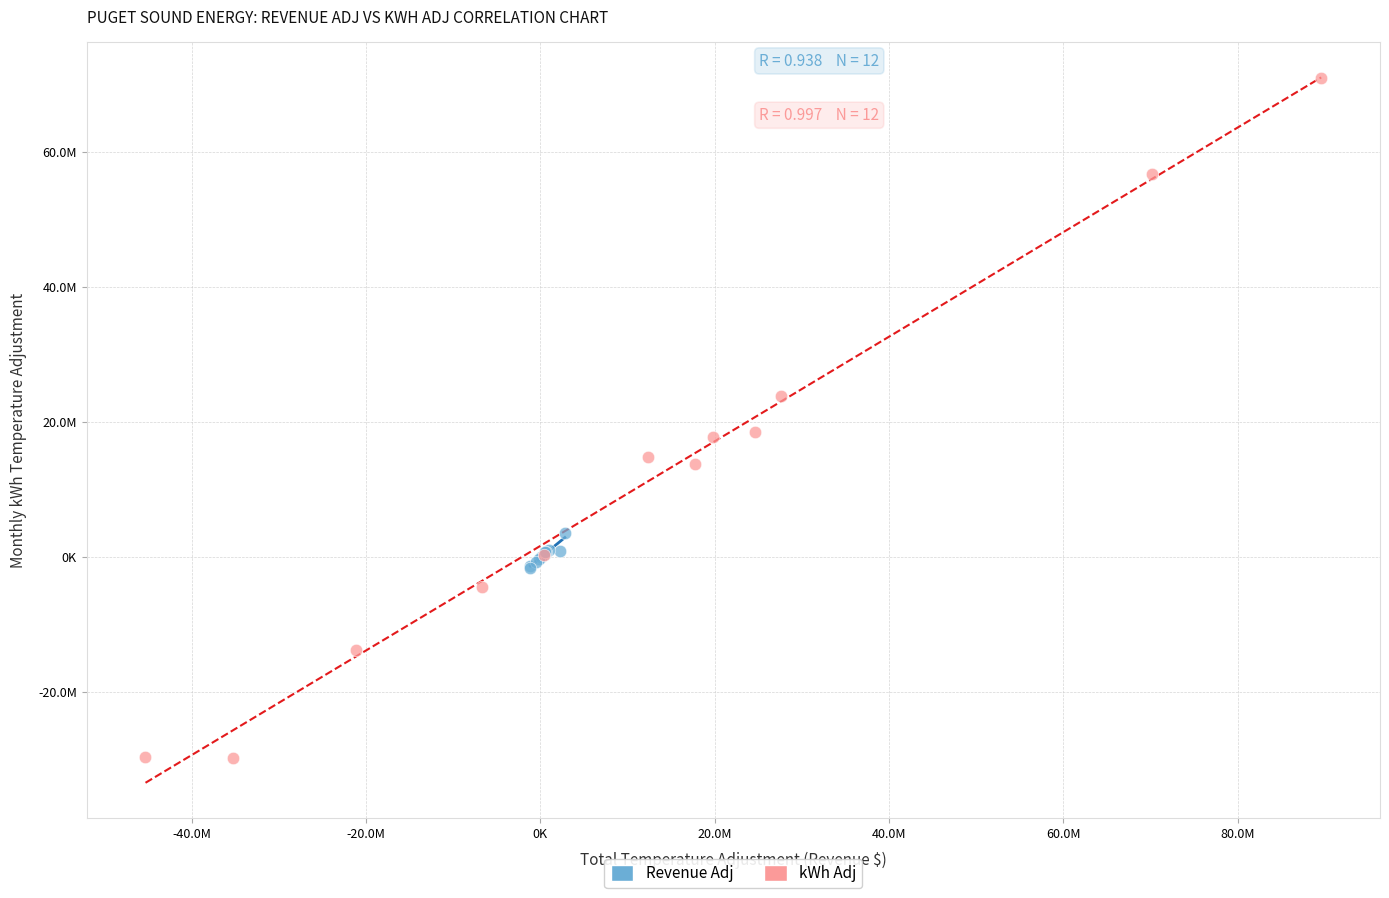

Which series has the widest spread of Y values?

kWh Adj